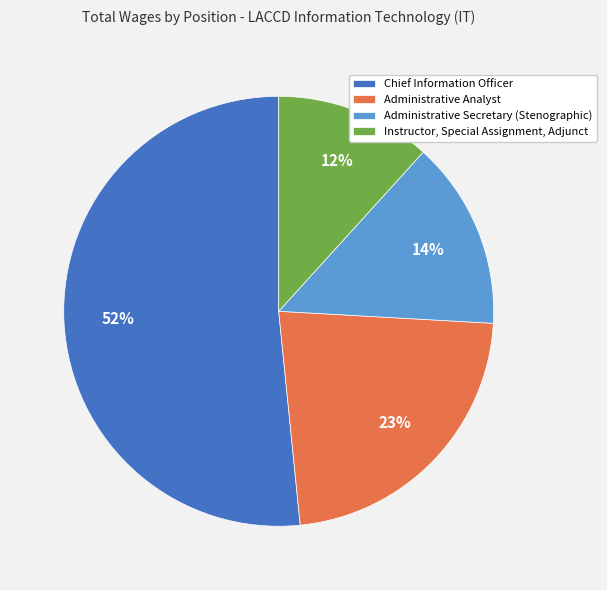

Rank the categories by value from lowest to highest.

Instructor, Special Assignment, Adjunct, Administrative Secretary (Stenographic), Administrative Analyst, Chief Information Officer